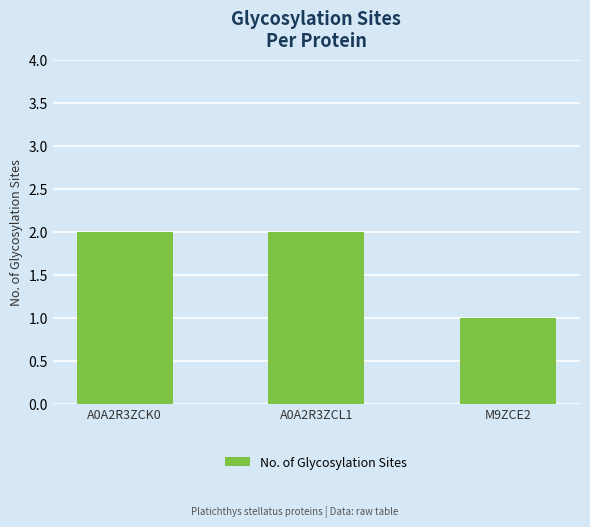

The value at A0A2R3ZCK0 is 3. True or false?

False